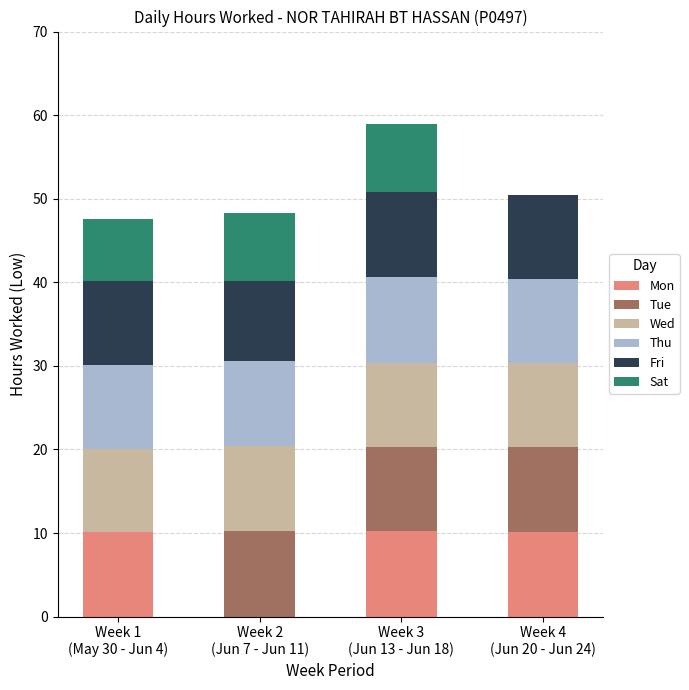

How many data points does each series have?

4